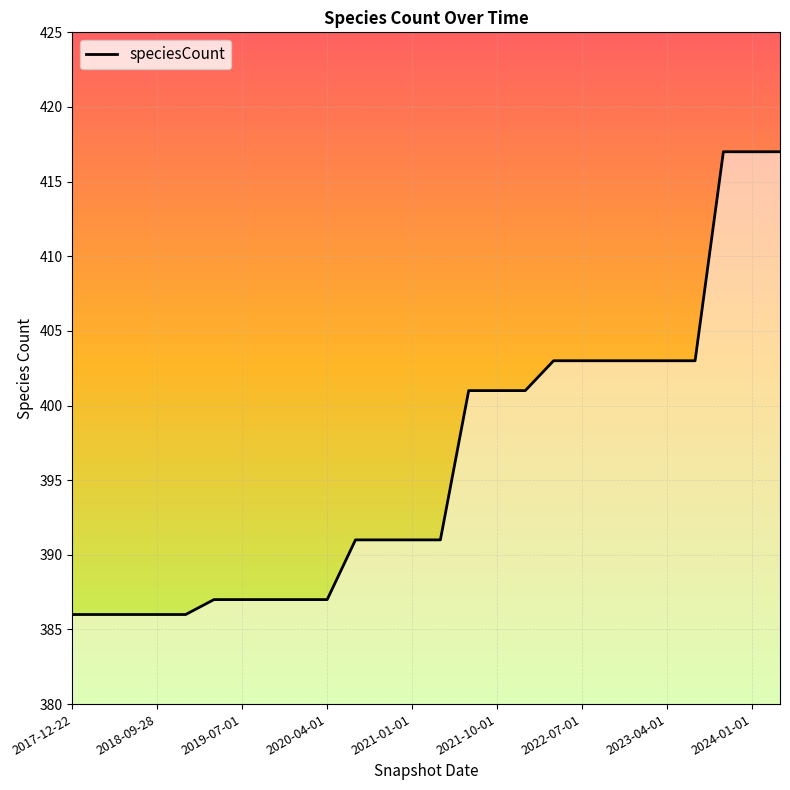

What position from the left is 2018-09-28?

2